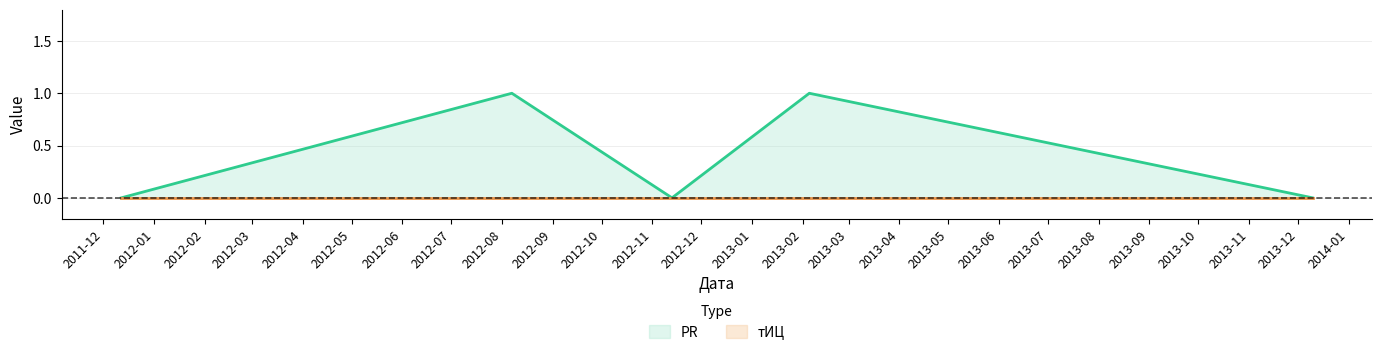

What is the value of the 2nd point from the left?

1